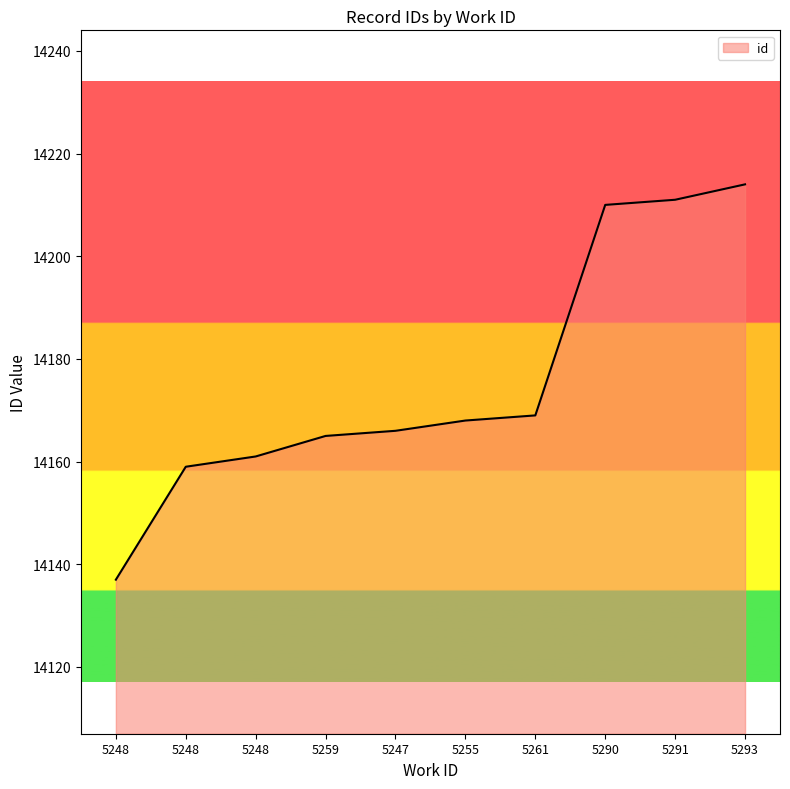

The value at 5248 is 14159. True or false?

True